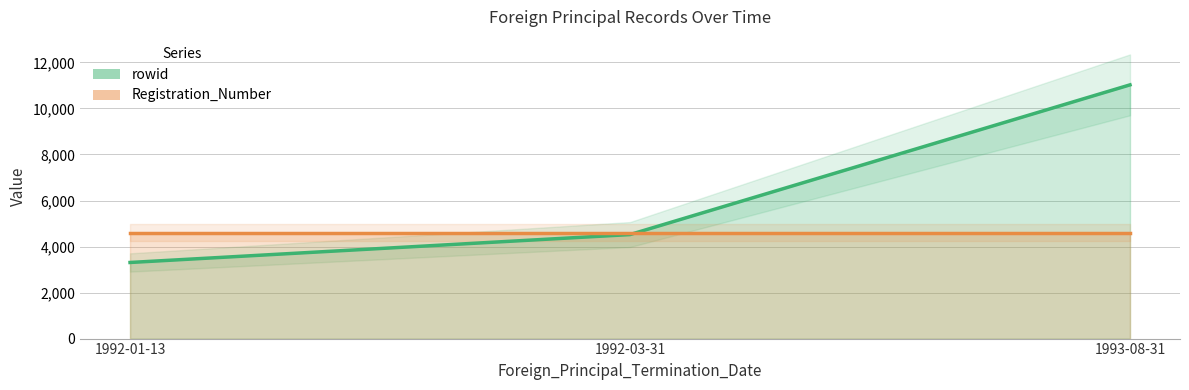

Which category has the lowest value across all series?

1992-01-13